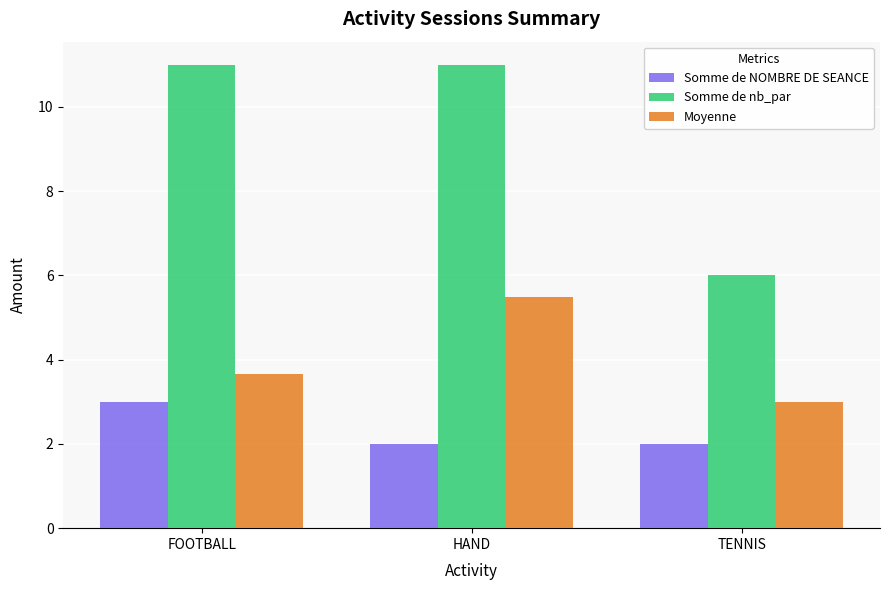

What is the total value across all series at FOOTBALL?

17.7